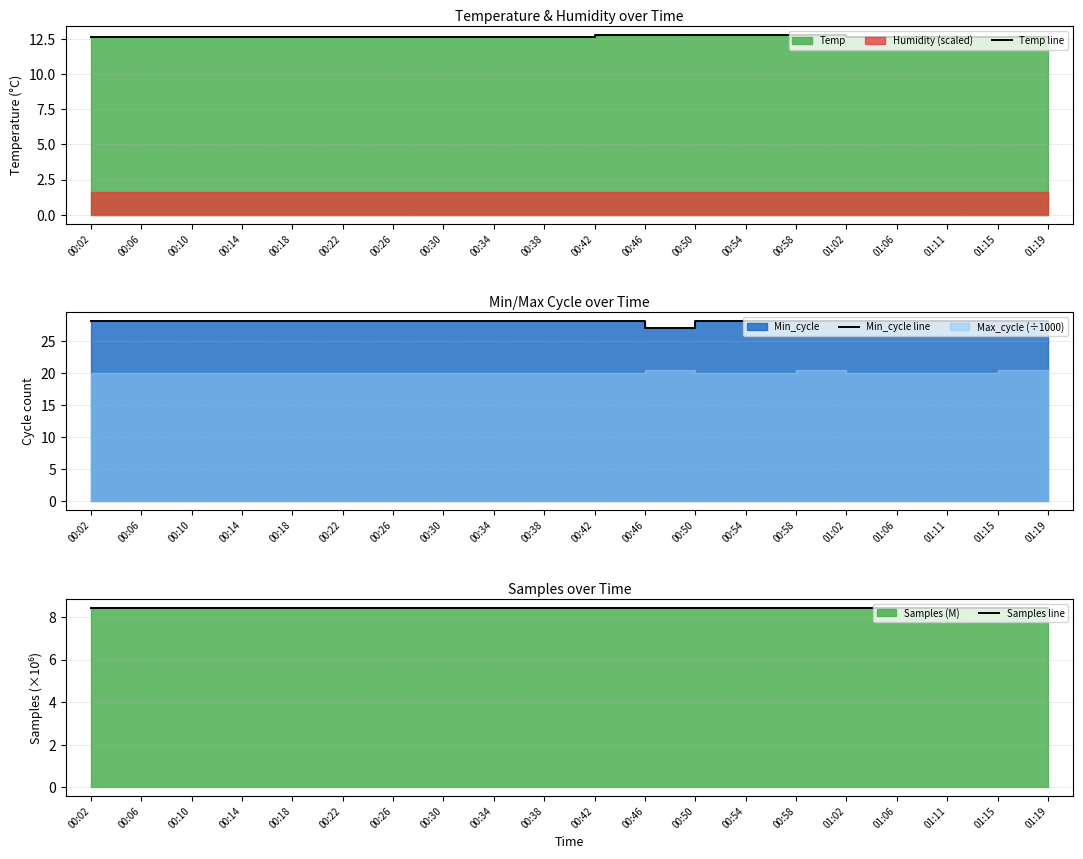

What is the spread (max minus min) of values at 00:02?

19.6